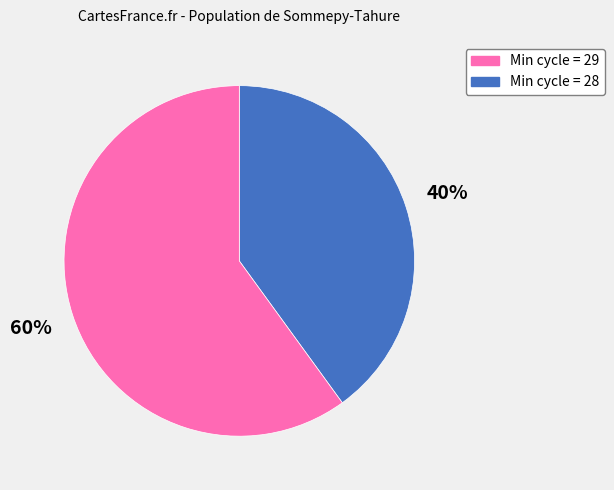

Is there a majority slice in this chart?

Yes